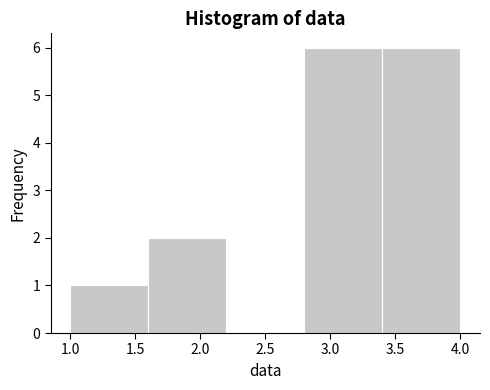

What is the height of the bar covering 2.8 to 3.4 on the x-axis? The values are not printed on the chart, so give them approximately, as read against the axis.

6